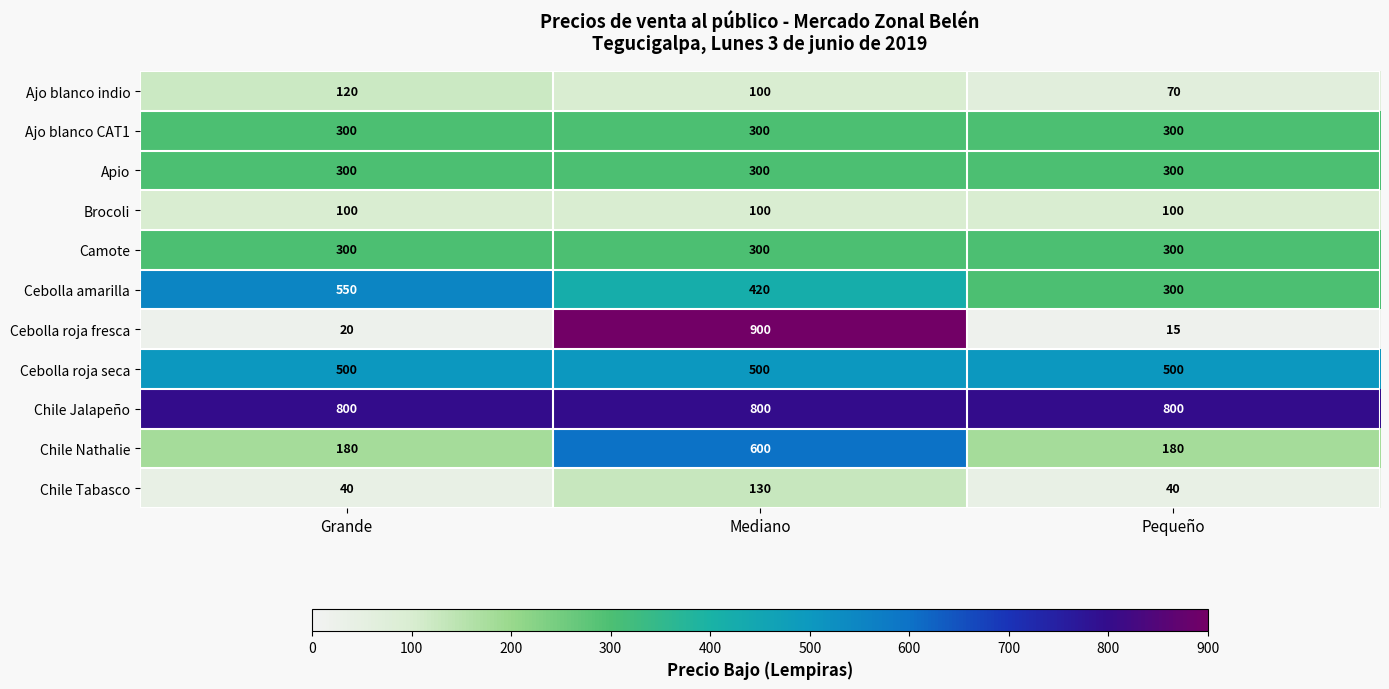

Which category has the highest value across all series?

Mediano